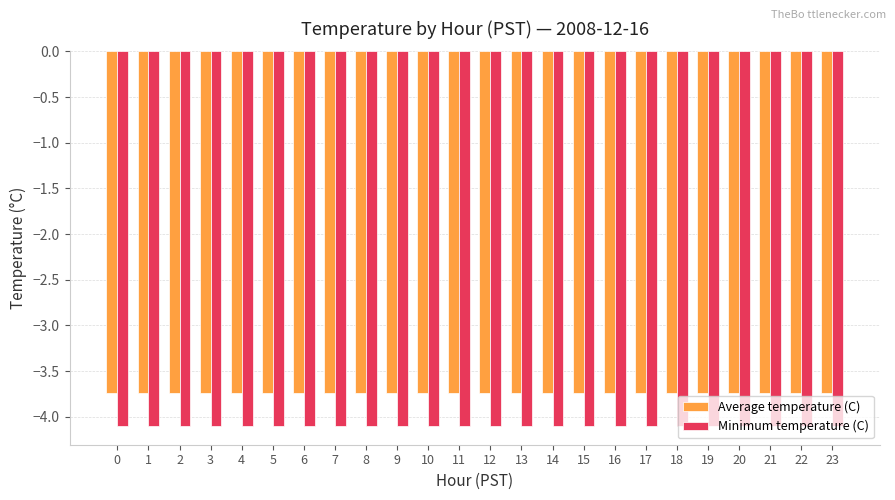

What are all the series names shown in the legend?

Average temperature (C), Minimum temperature (C)